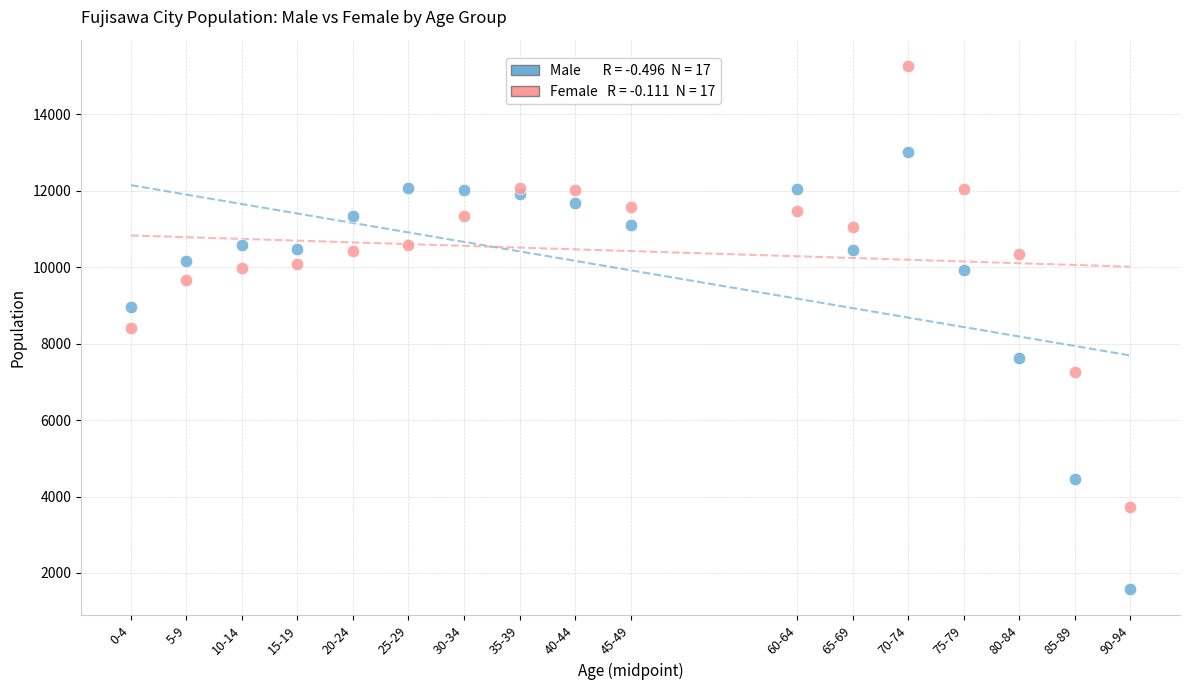

Across all data points, what is the range of Y values (max minus min)?

13688